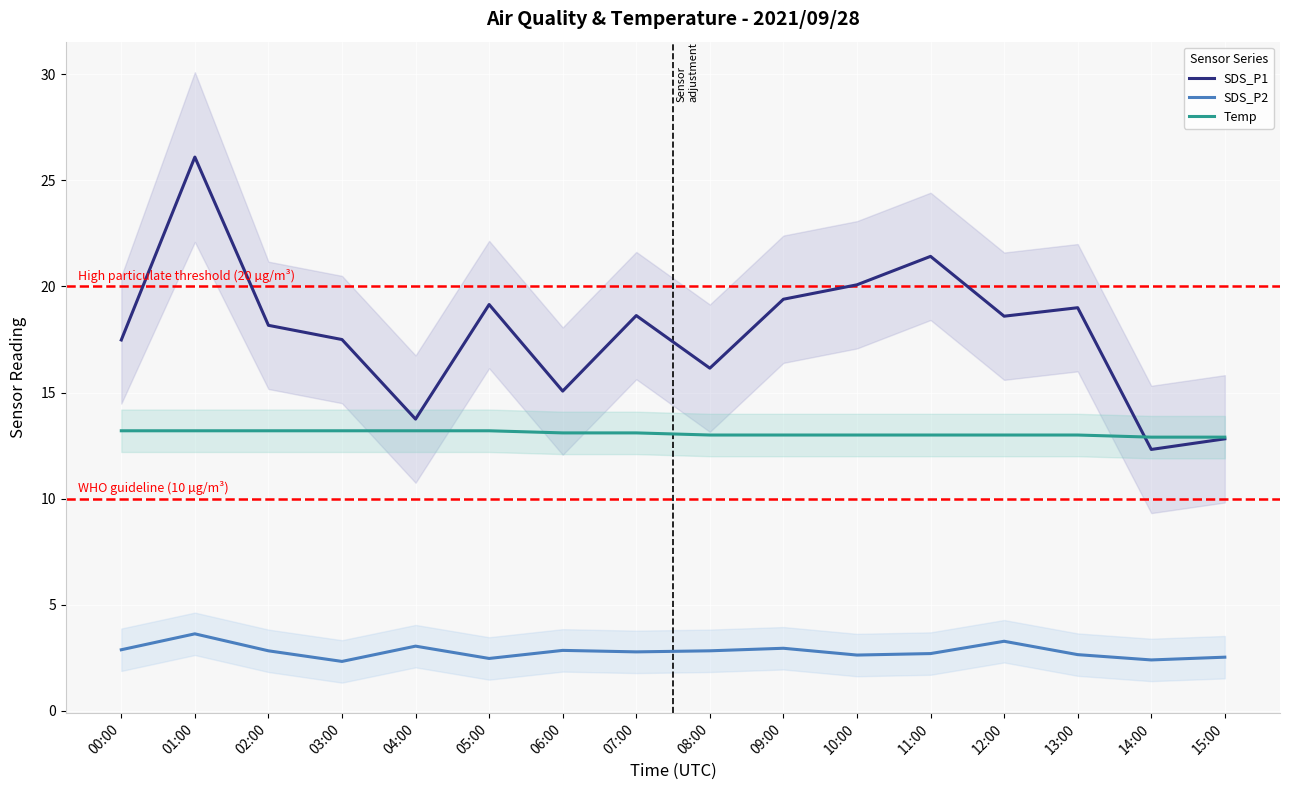

Between 08:00 and 10:00, which series saw the biggest shift?

SDS_P1